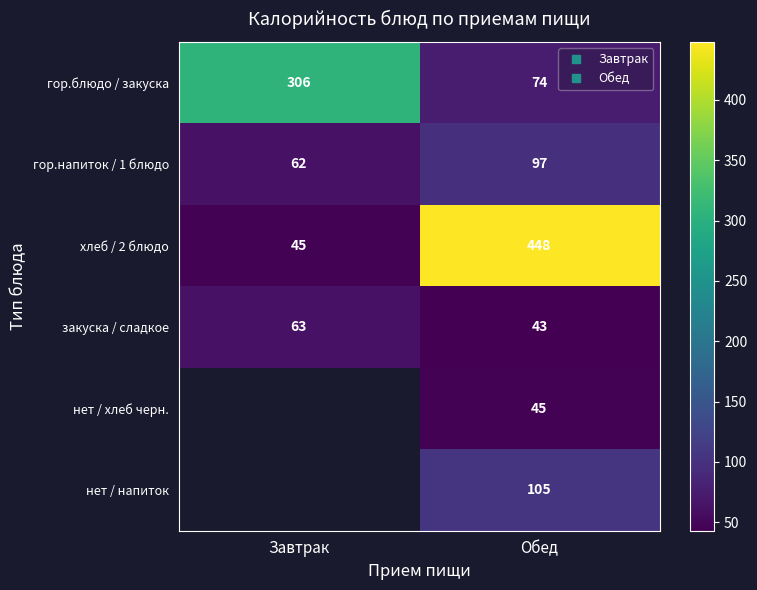

Which series has the largest range (max minus min)?

хлеб / 2 блюдо